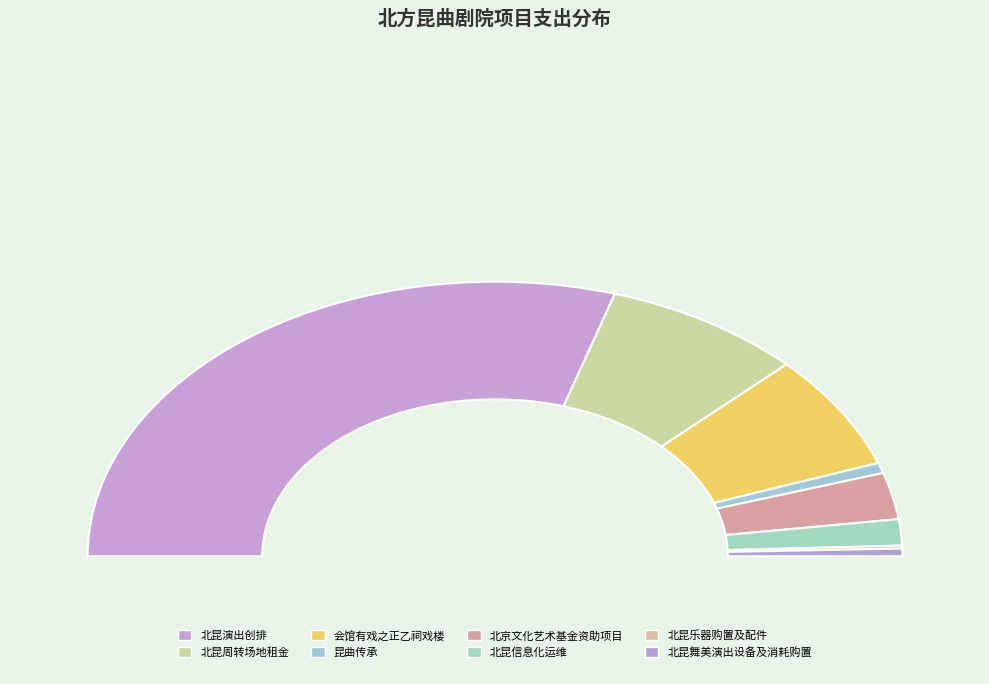

Which slice is the smallest?

北昆乐器购置及配件